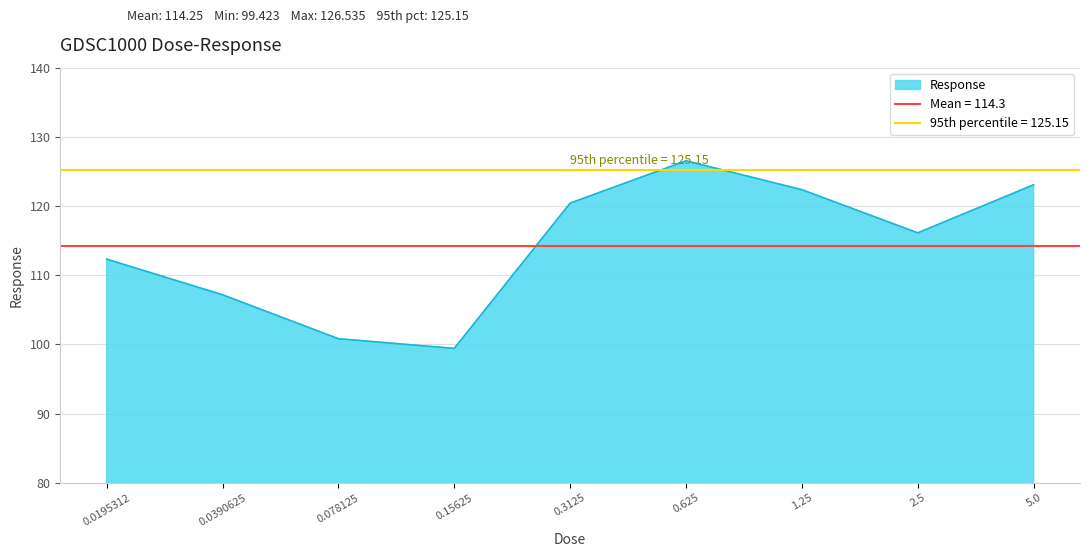

How many interior local valleys (lower than both neighbors) does the data have?

2